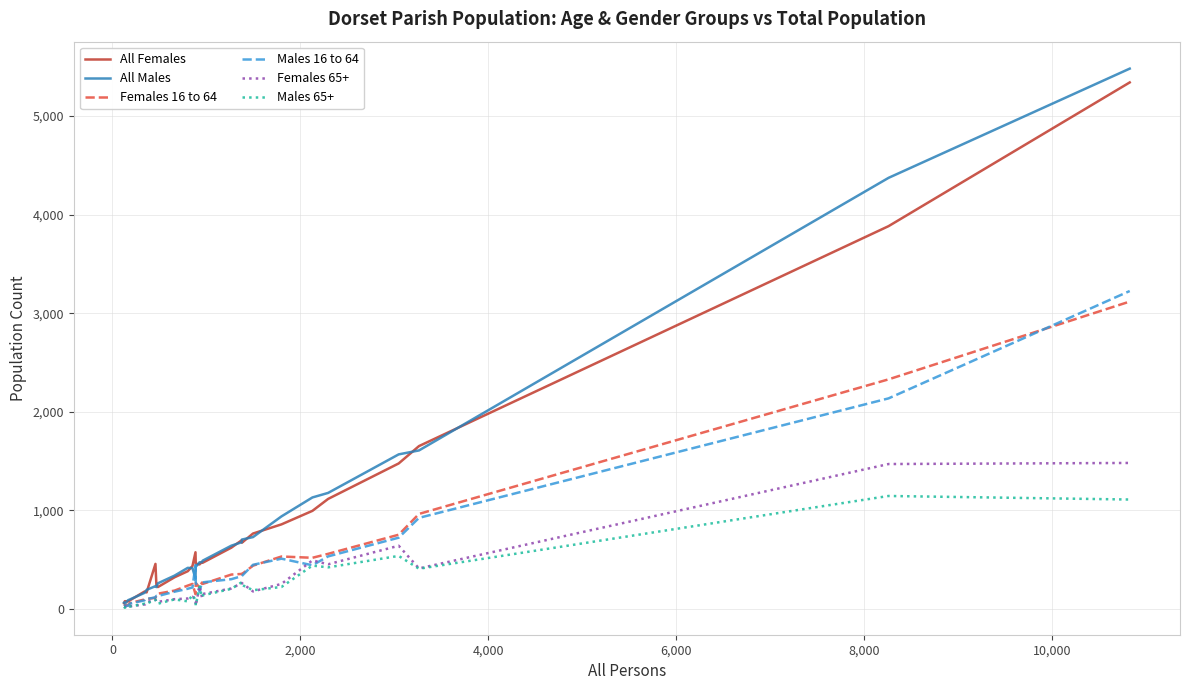

How many series are shown in this chart?

6